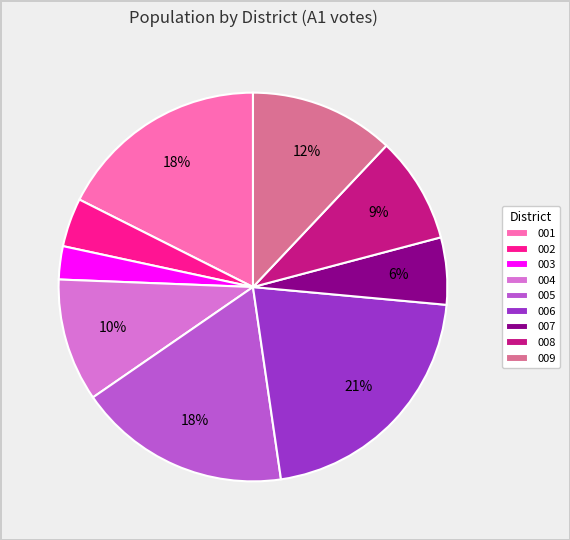

Is 002 the majority of the pie?

No